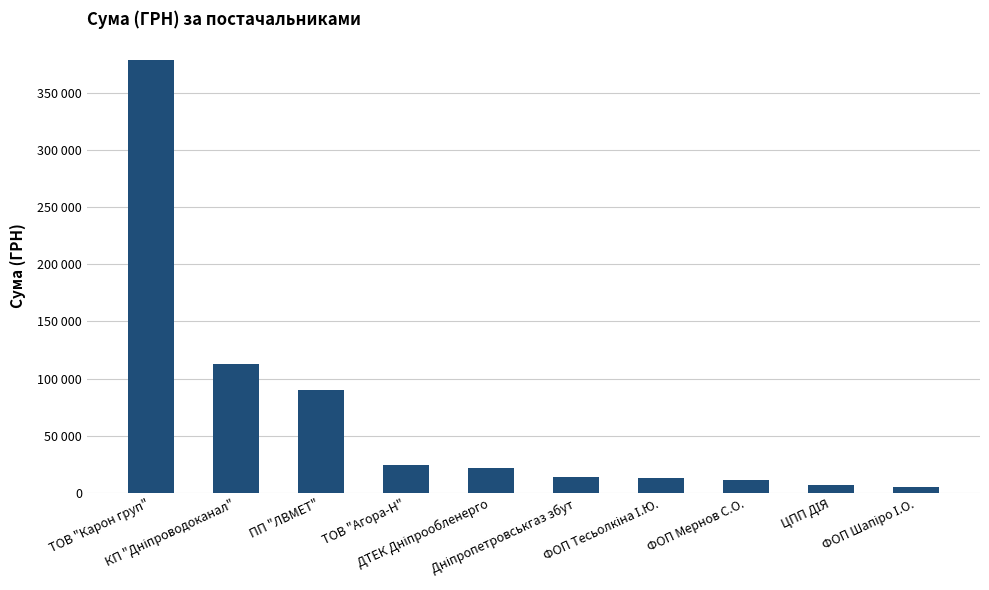

How many categories are shown in the chart?

10